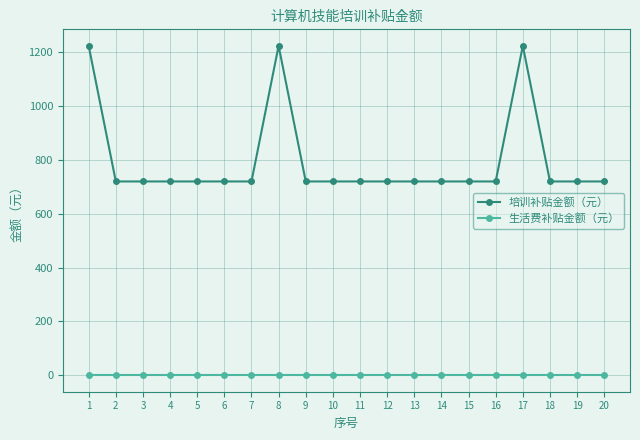

Rank the series by their average value, from highest to lowest.

培训补贴金额（元）, 生活费补贴金额（元）